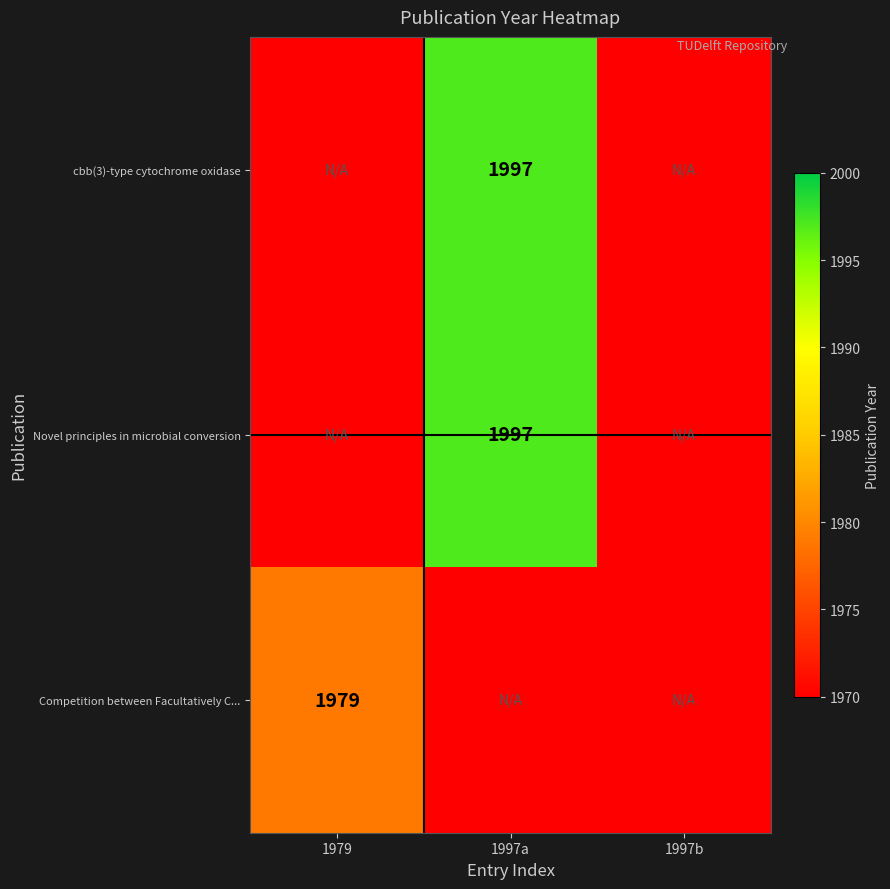

Between 1997a and 1997b, which is larger?

1997a